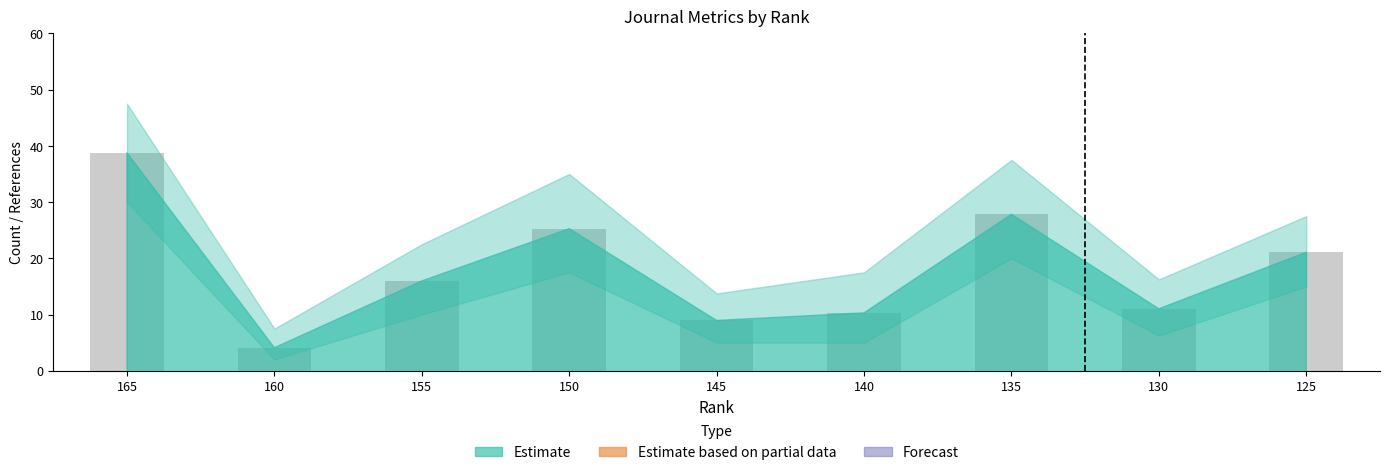

List the labels in order of value, smallest first.

160, 145, 140, 130, 155, 125, 150, 135, 165